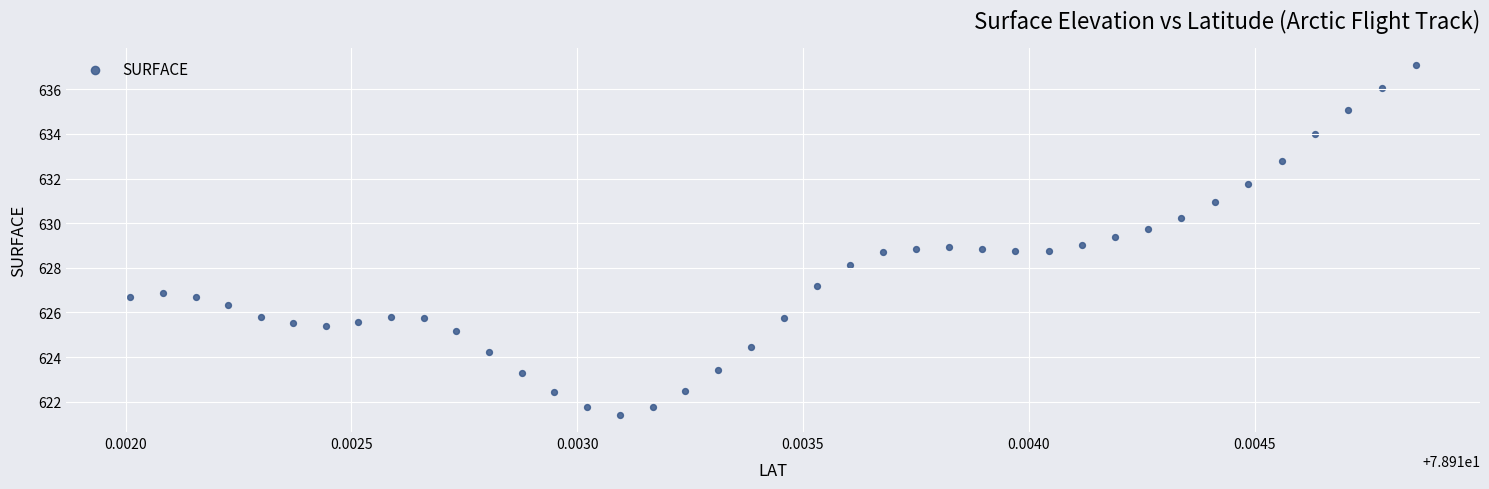

What is the range of Y values (max minus min)?

15.7